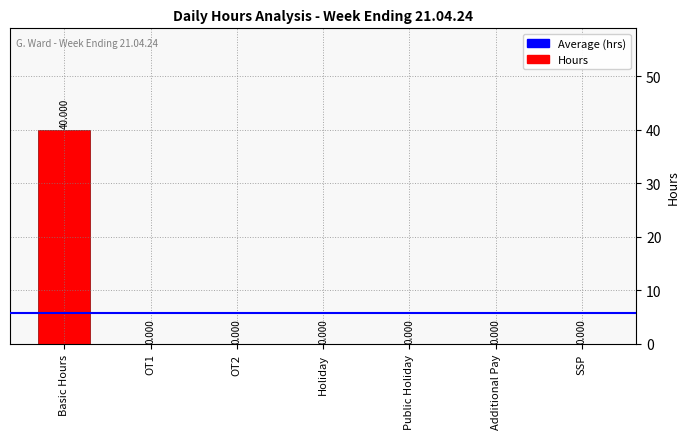

Reading right to left, transcribe all the data shown in this chart.

0	0	0	0	0	0	40